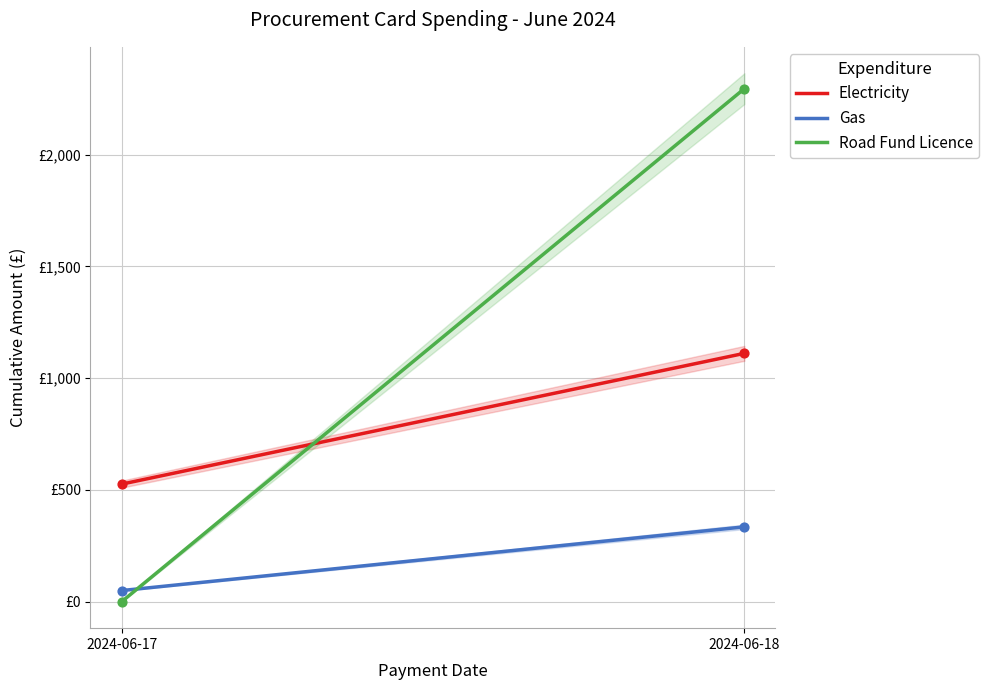

Which series reaches the maximum Y coordinate?

Road Fund Licence